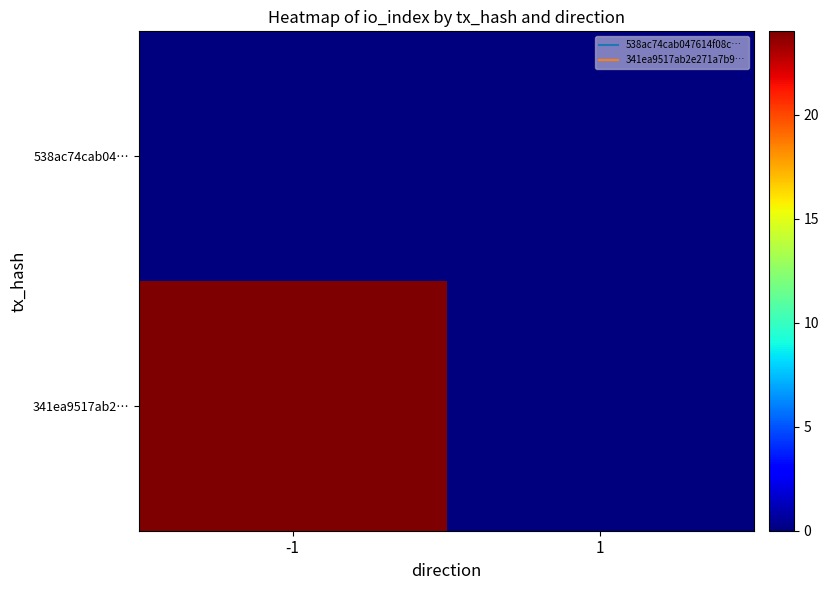

Rank the series by their average value, from lowest to highest.

538ac74cab04…, 341ea9517ab2…